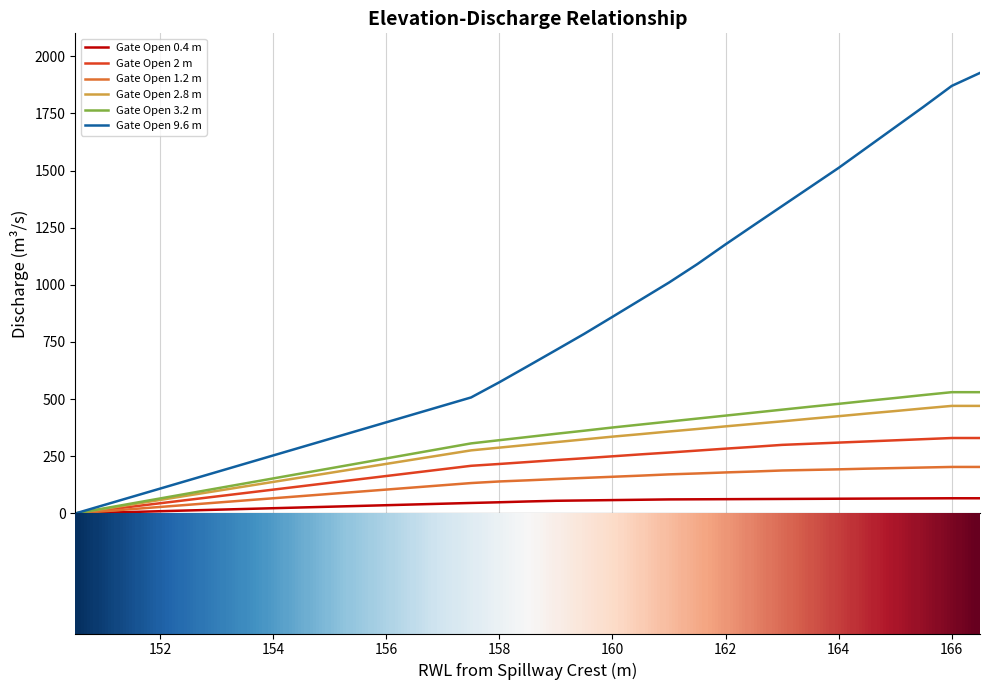

Which series has the largest total across all categories?

Gate Open 9.6 m